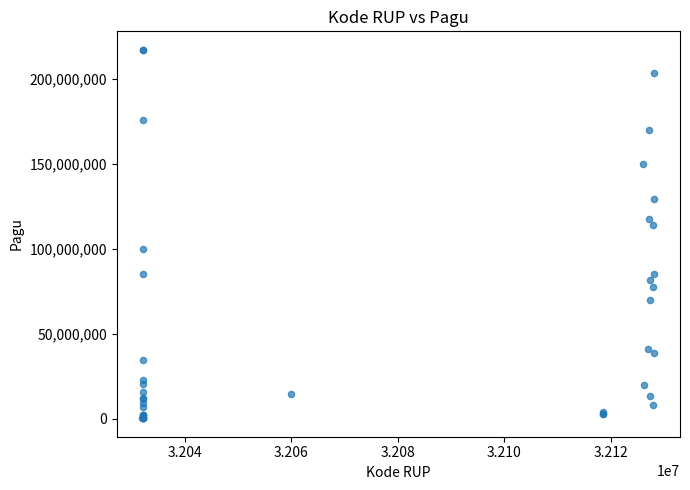

What Y value in the scatter plot is closest to 108830000?

114296000